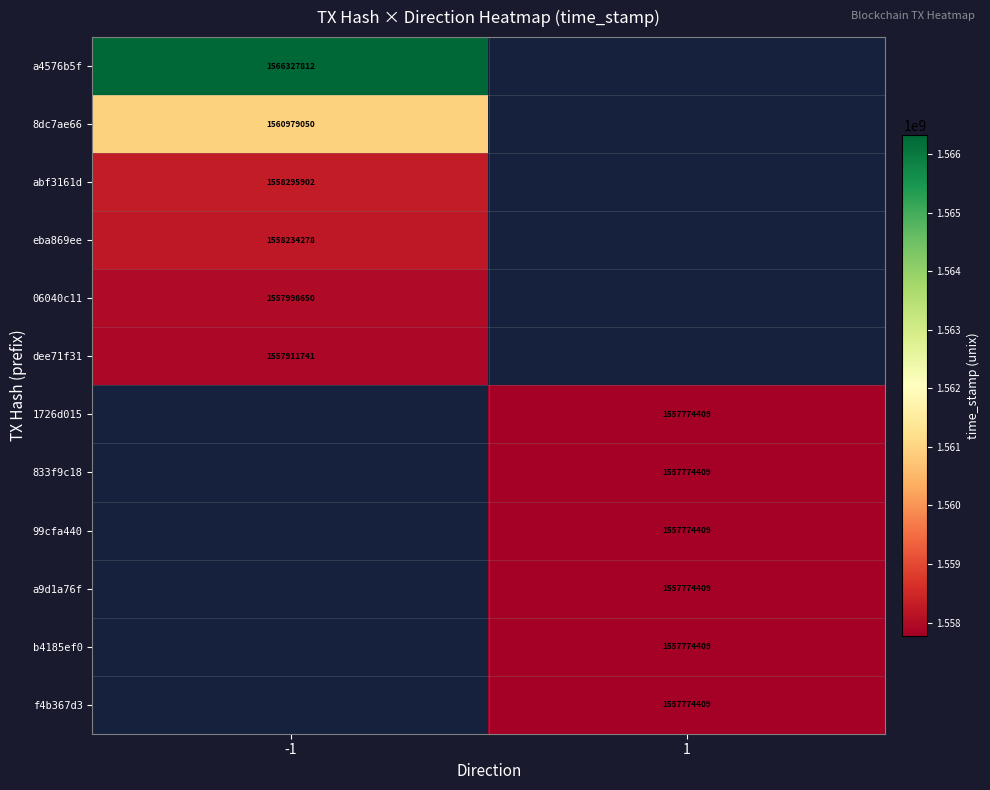

Is it true that 833f9c18 equals 722121166 at 1?

False